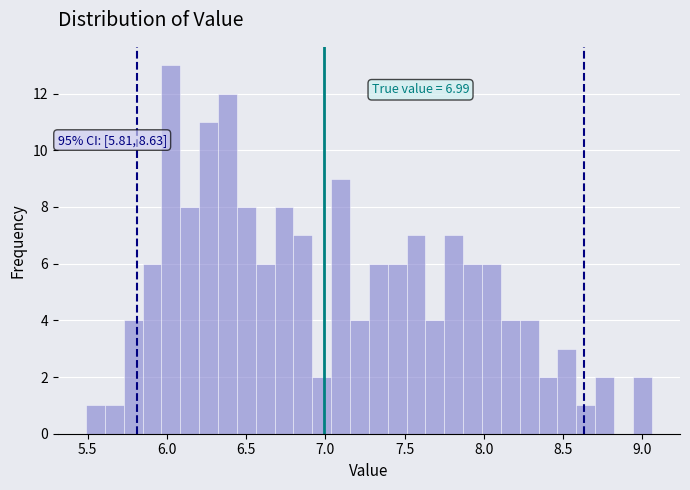

Read against the x-axis, roughly where is the centre of the tallest bar?

6.05